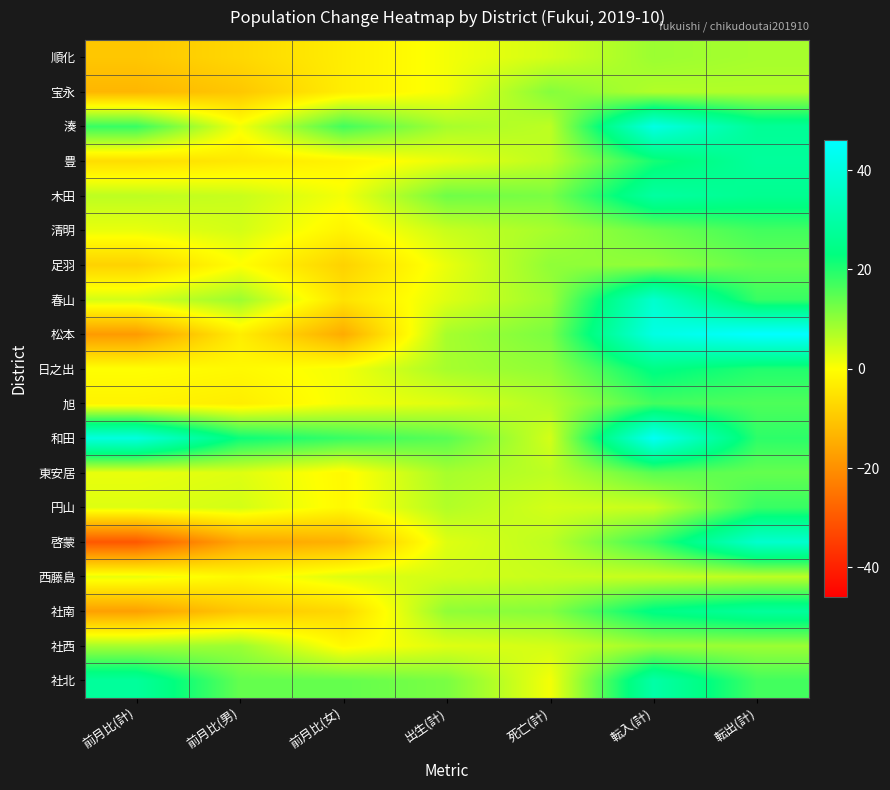

At which category is the sum across all series the highest?

転入(計)